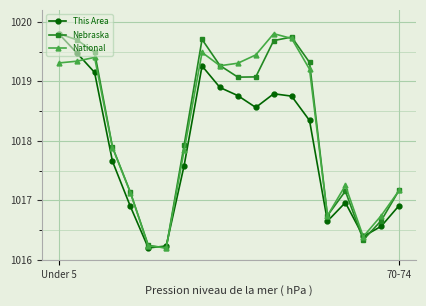

What is the minimum value for Nebraska?

1016.2